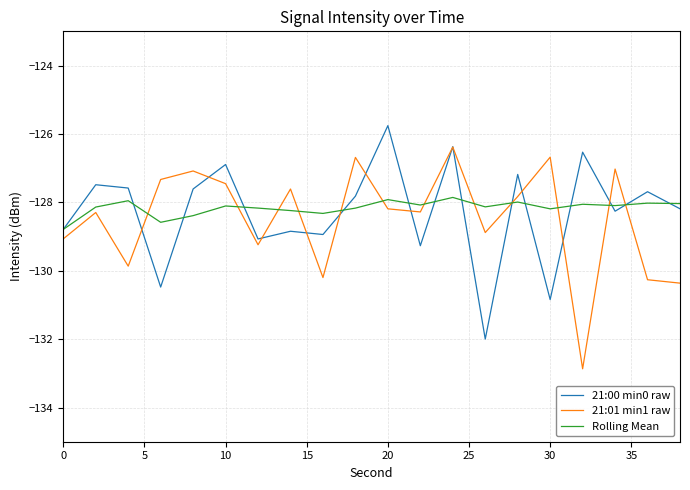

True or false: Rolling Mean and 21:01 min1 raw intersect in this chart.

True